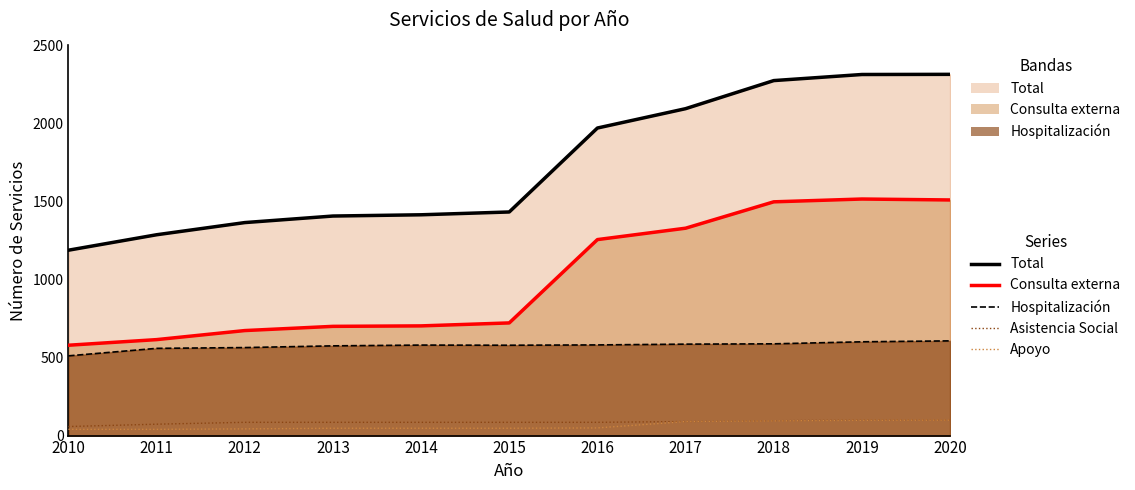

What is the difference between the maximum and second lowest values in the Apoyo series?

59